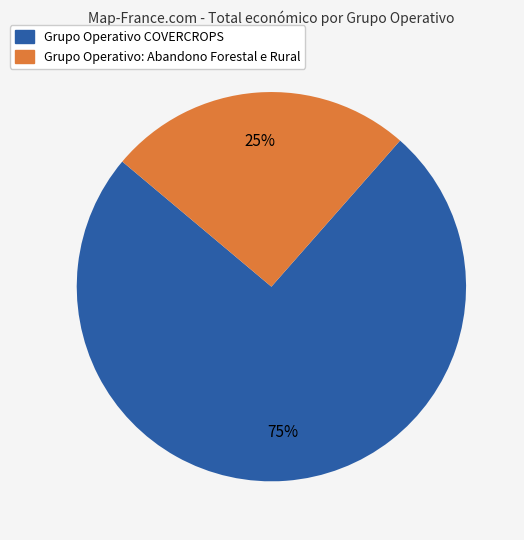

To the nearest percent, what is the average slice percentage?

50%